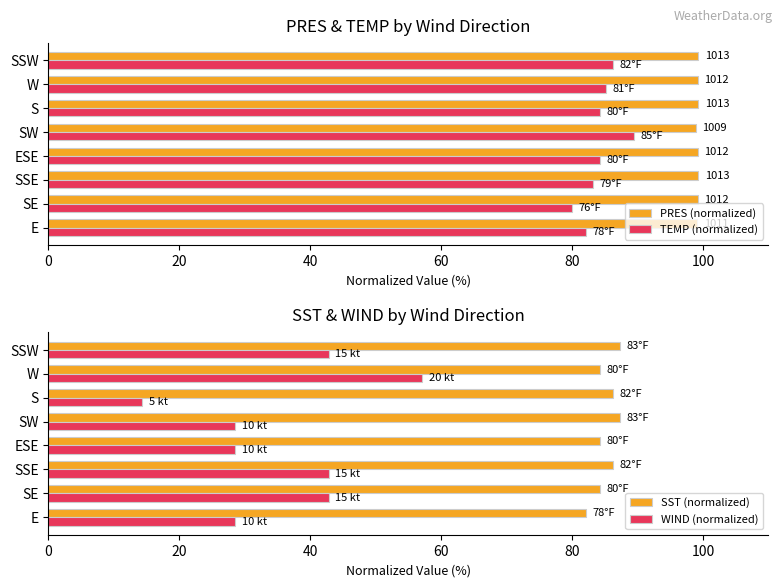

True or false: WIND (normalized) has a value of 28.6 at E.

True